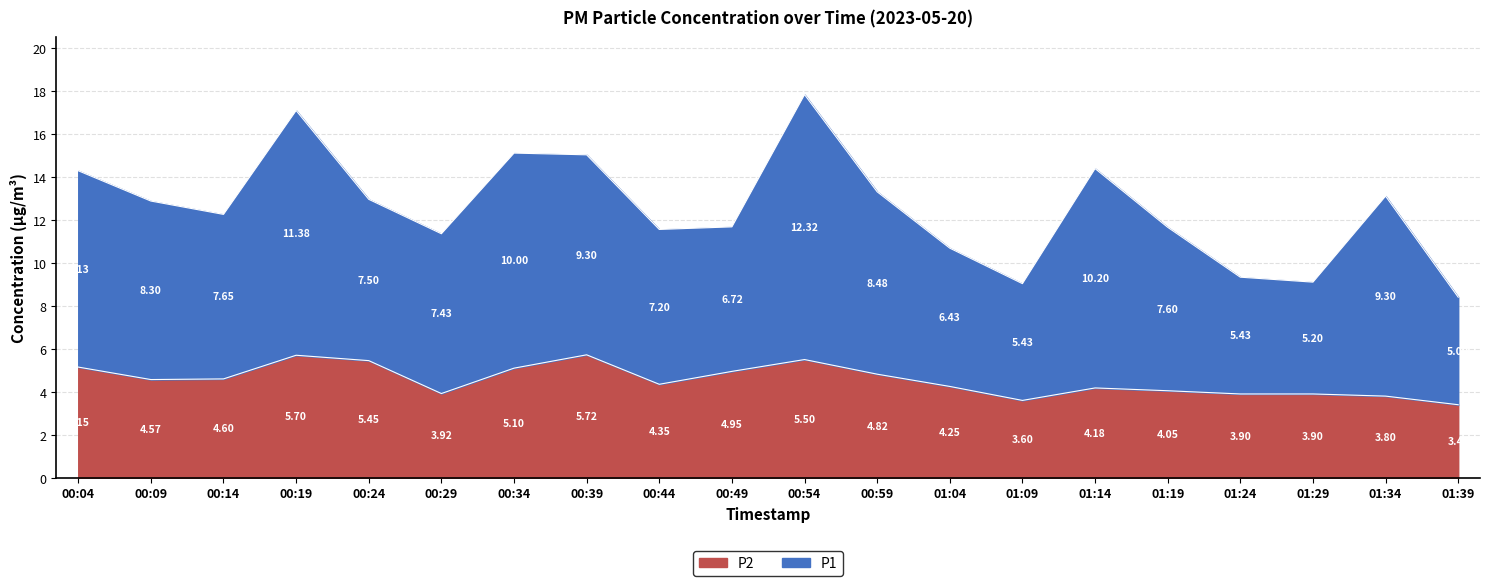

Where is the first local minimum?

00:09